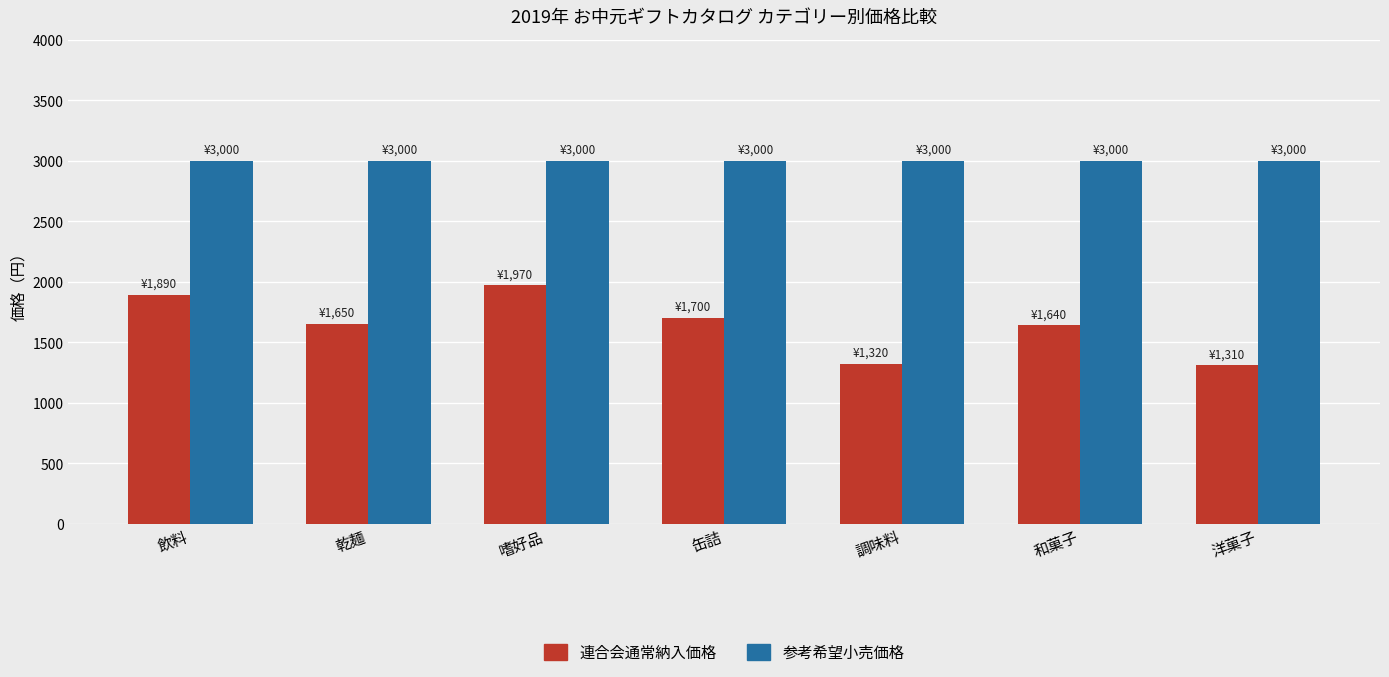

How many values in the 連合会通常納入価格 series are below 1650?

3